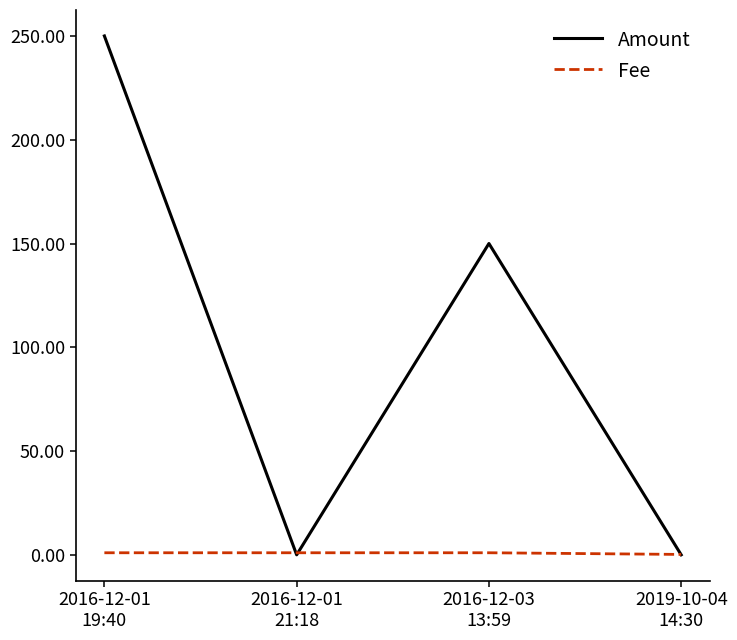

What is the spread (max minus min) of values at 2016-12-03
13:59?

149.0